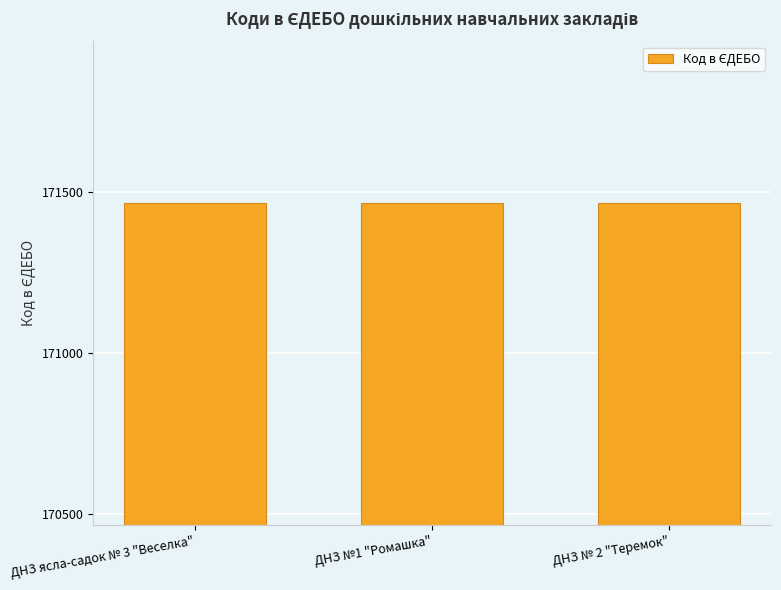

At which label does the data first exceed 171465?

ДНЗ ясла-садок № 3 "Веселка"